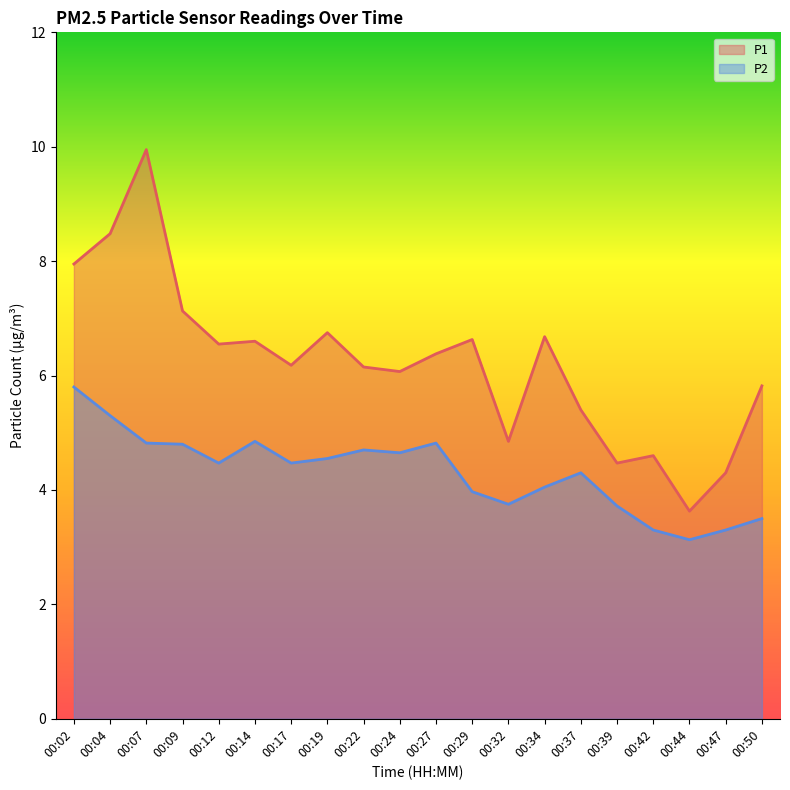

Where is P2 nearest to the value 4?

00:29